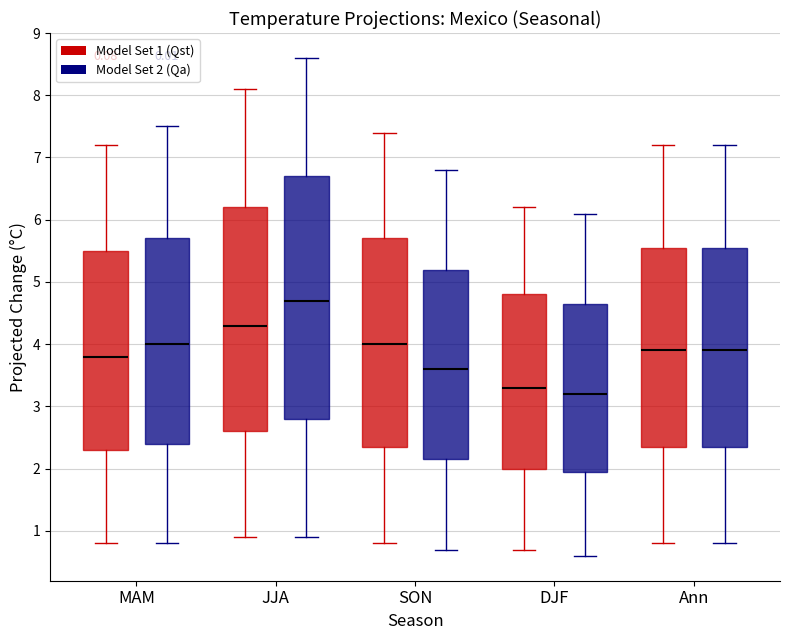

Reading left to right, read every box against the y-axis: the position of its median line, the range the box covers, and the ends of its whiskers. The values are not printed on the chart, so give them approximately, as read against the axis.

MAM (Model Set 1 (Qst)): median 3.8, box 2.3 to 5.5, whiskers 0.8 to 7.2
MAM (Model Set 2 (Qa)): median 4.0, box 2.4 to 5.7, whiskers 0.8 to 7.5
JJA (Model Set 1 (Qst)): median 4.3, box 2.6 to 6.2, whiskers 0.9 to 8.1
JJA (Model Set 2 (Qa)): median 4.7, box 2.8 to 6.7, whiskers 0.9 to 8.6
SON (Model Set 1 (Qst)): median 4.0, box 2.4 to 5.7, whiskers 0.8 to 7.4
SON (Model Set 2 (Qa)): median 3.6, box 2.2 to 5.2, whiskers 0.7 to 6.8
DJF (Model Set 1 (Qst)): median 3.3, box 2.0 to 4.8, whiskers 0.7 to 6.2
DJF (Model Set 2 (Qa)): median 3.2, box 2.0 to 4.7, whiskers 0.6 to 6.1
Ann (Model Set 1 (Qst)): median 3.9, box 2.4 to 5.6, whiskers 0.8 to 7.2
Ann (Model Set 2 (Qa)): median 3.9, box 2.4 to 5.6, whiskers 0.8 to 7.2